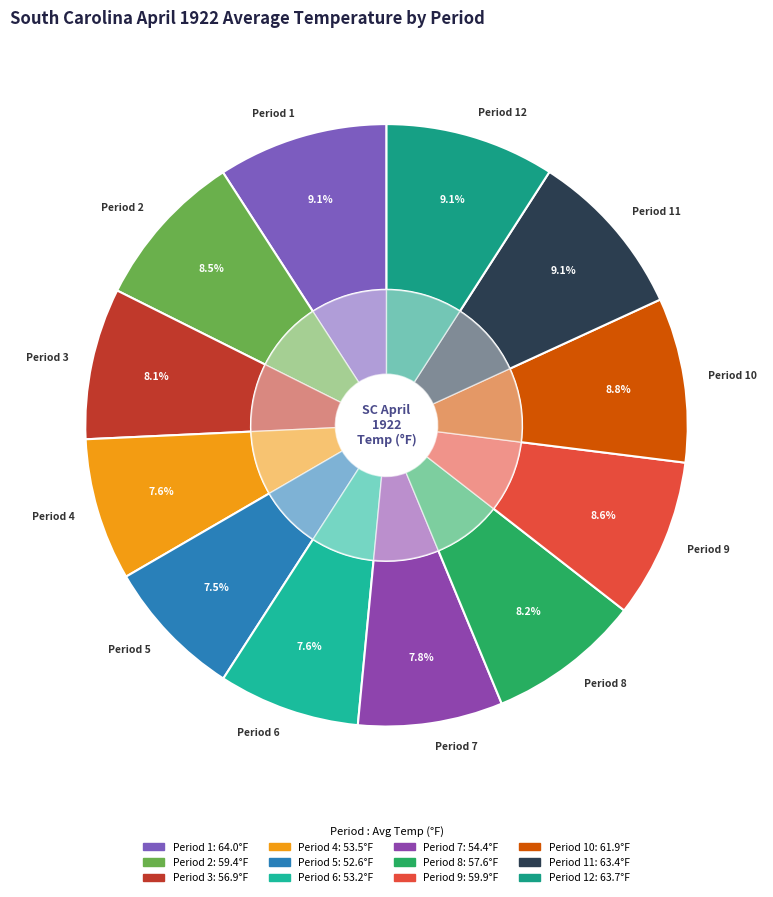

Which slice is the smallest?

Period 5